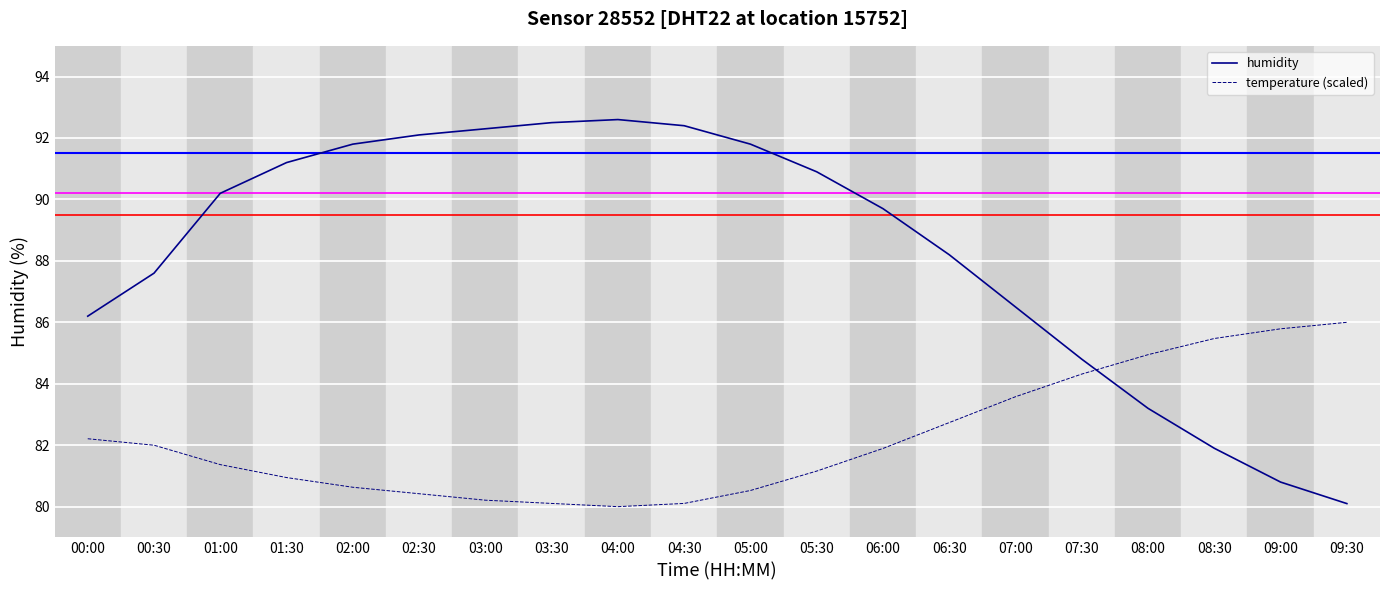

What position from the left is 02:30?

6